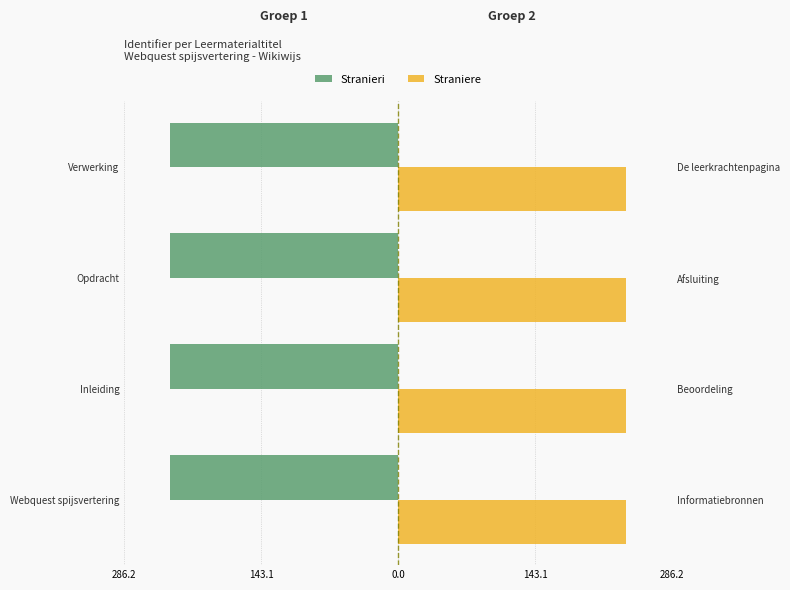

Which series has the largest total across all categories?

Straniere